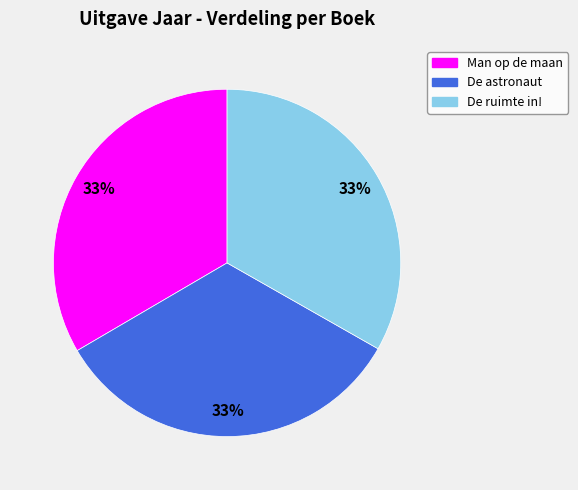

How many segments does this pie chart have?

3